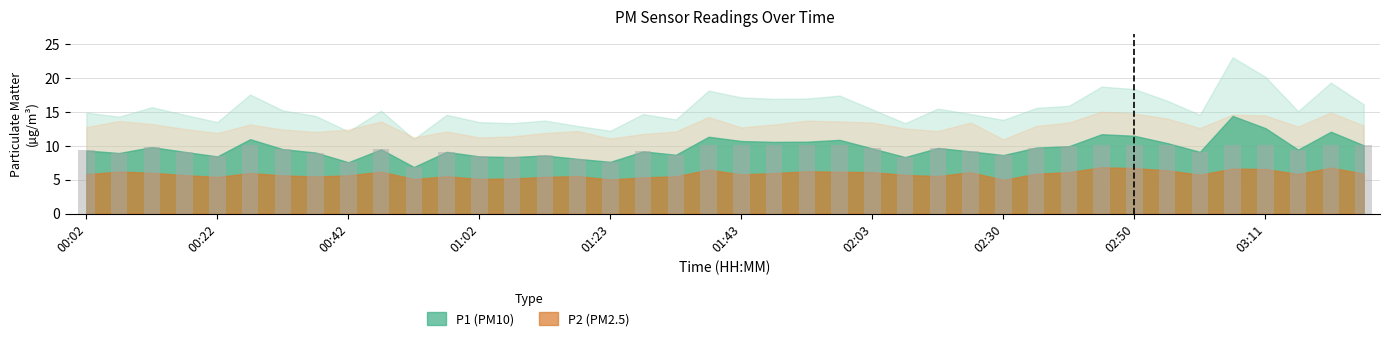

What is the smallest value displayed?

6.9